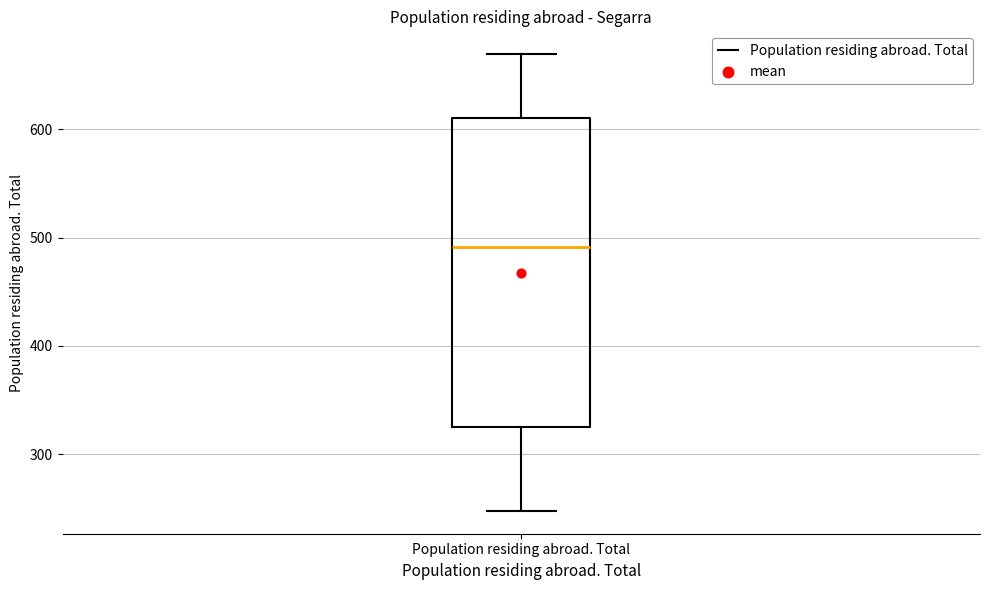

Where is the lower edge of the box for Population residing abroad. Total on the y-axis? The values are not printed on the chart, so give them approximately, as read against the axis.

330